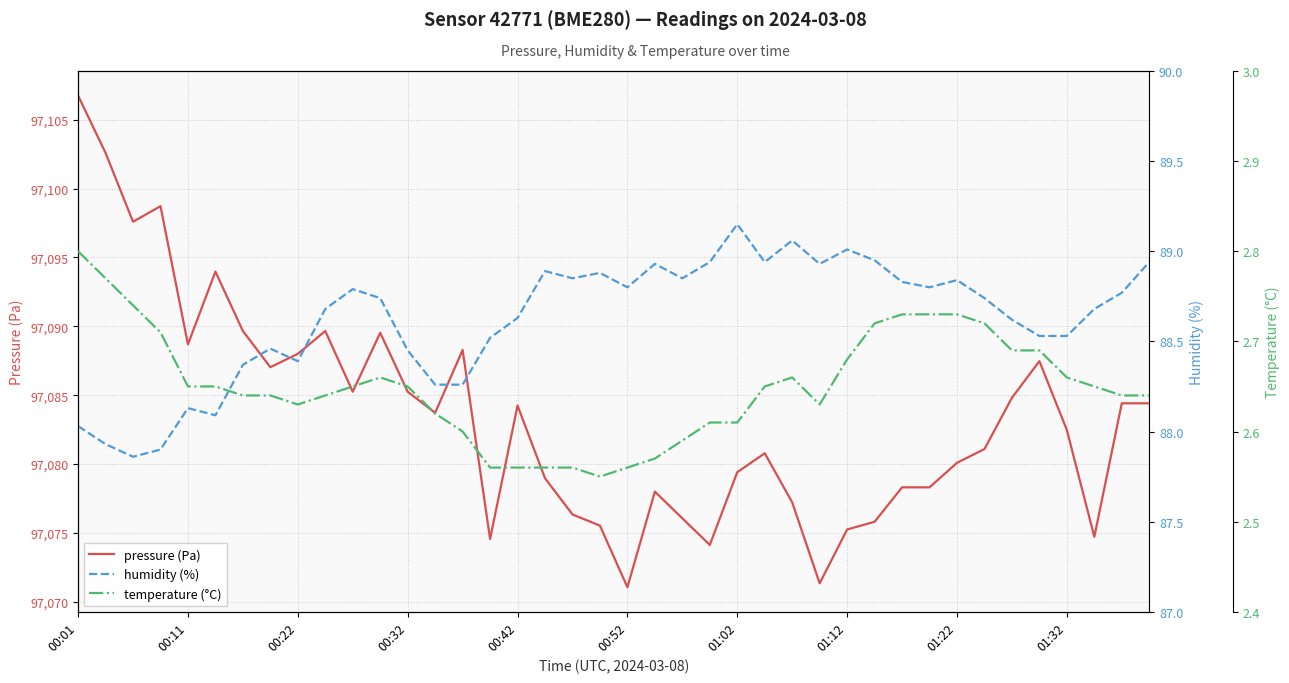

Reading left to right, what are all the values shown in this chart?

pressure (Pa): 97106.8	97102.6	97097.6	97098.7	97088.7	97094.0	97089.7	97087.0	97088.0	97089.7	97085.2	97089.5	97085.2	97083.7	97088.3	97074.6	97084.2	97079.0	97076.3	97075.5	97071.1	97078.0	97076.1	97074.1	97079.4	97080.8	97077.2	97071.3	97075.2	97075.8	97078.3	97078.3	97080.1	97081.1	97084.8	97087.5	97082.5	97074.7	97084.4	97084.4
humidity (%): 88.0	87.9	87.9	87.9	88.1	88.1	88.4	88.5	88.4	88.7	88.8	88.7	88.5	88.3	88.3	88.5	88.6	88.9	88.8	88.9	88.8	88.9	88.8	88.9	89.2	88.9	89.1	88.9	89.0	89.0	88.8	88.8	88.8	88.7	88.6	88.5	88.5	88.7	88.8	88.9
temperature (°C): 2.8	2.8	2.7	2.7	2.6	2.6	2.6	2.6	2.6	2.6	2.6	2.7	2.6	2.6	2.6	2.6	2.6	2.6	2.6	2.5	2.6	2.6	2.6	2.6	2.6	2.6	2.7	2.6	2.7	2.7	2.7	2.7	2.7	2.7	2.7	2.7	2.7	2.6	2.6	2.6